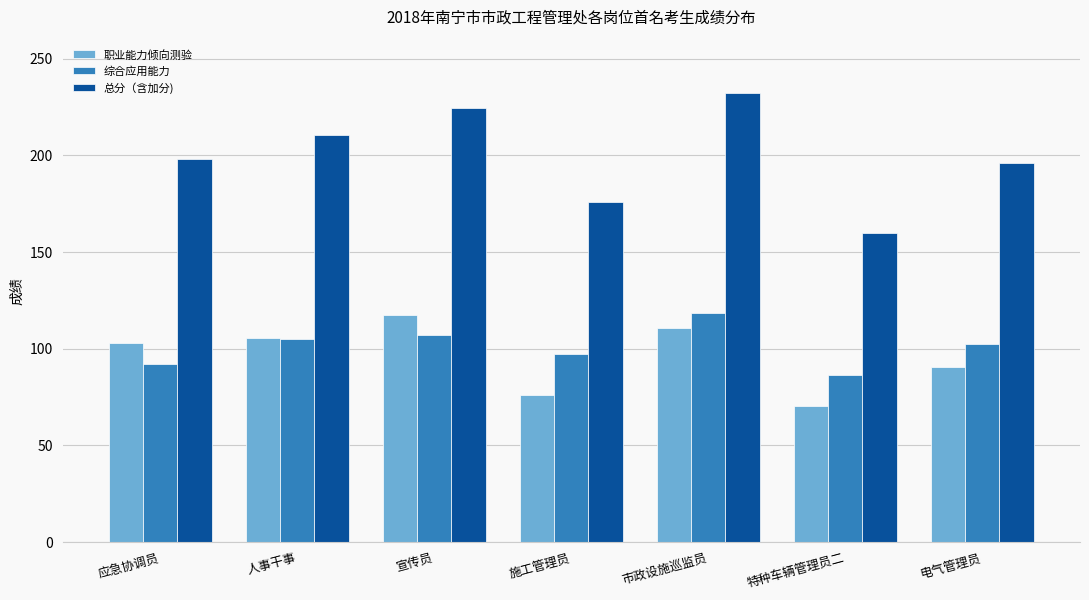

Reading left to right, transcribe all the data shown in this chart.

职业能力倾向测验: 103.0	105.5	117.5	76.0	110.5	70.5	90.5
综合应用能力: 92.0	105.0	107.0	97.0	118.5	86.5	102.5
总分（含加分): 198.0	210.5	224.5	176.0	232.0	160.0	196.0